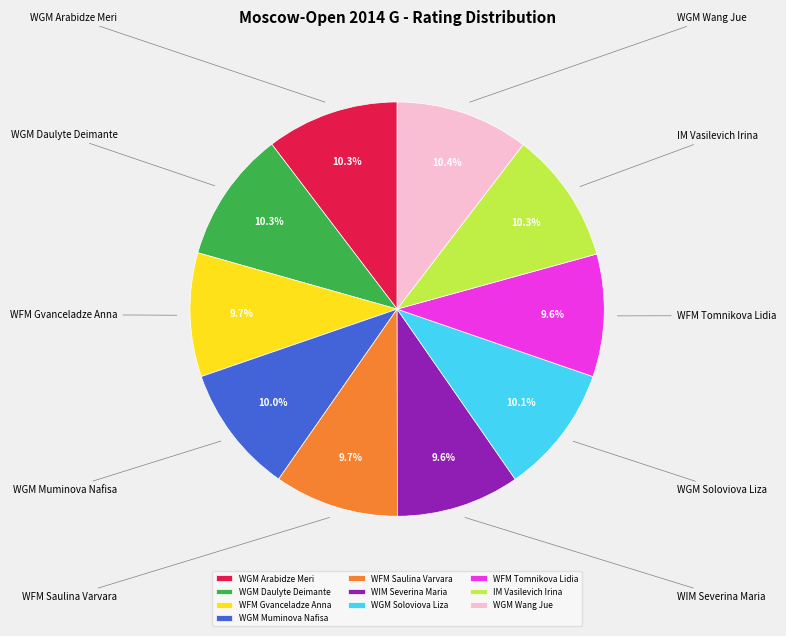

How many slices are in this pie chart?

10